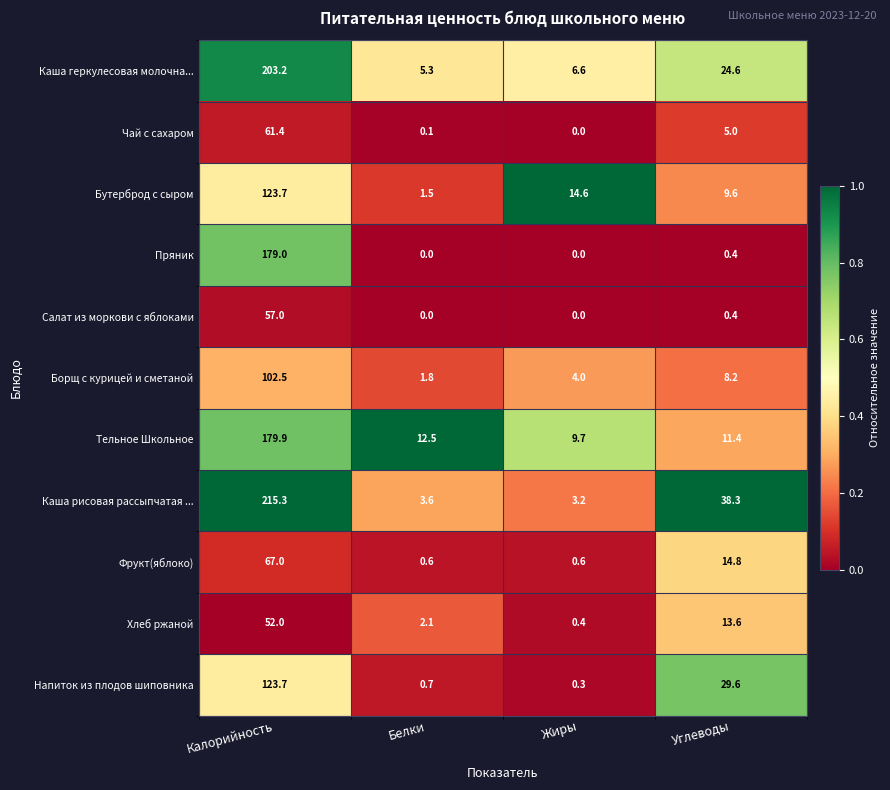

List the labels in order of Борщ с курицей и сметаной value, largest first.

Калорийность, Углеводы, Жиры, Белки